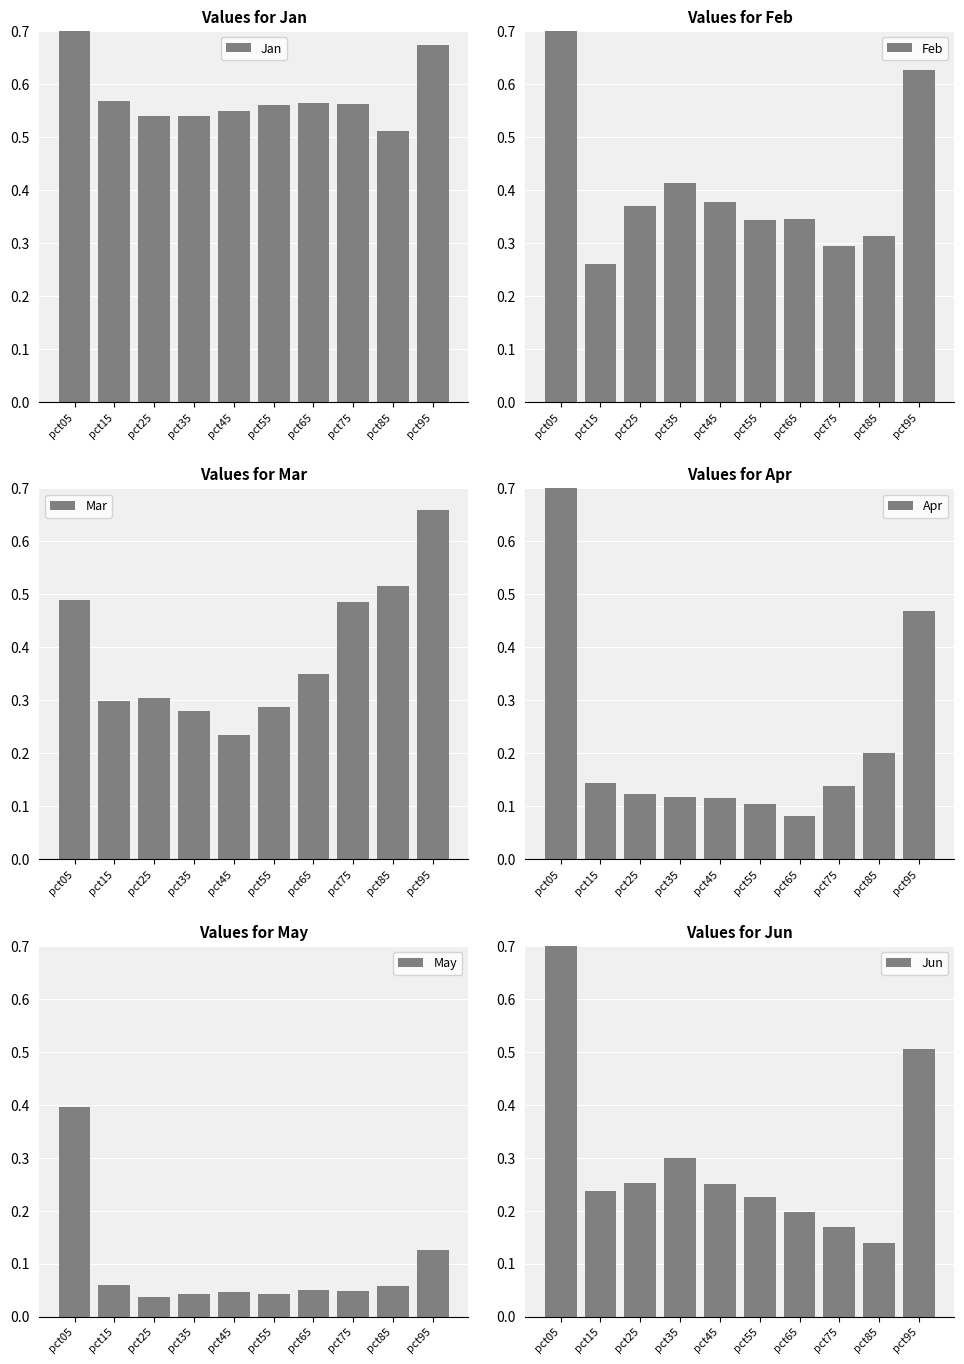

List the labels in order of Jun value, largest first.

pct05, pct95, pct35, pct25, pct45, pct15, pct55, pct65, pct75, pct85